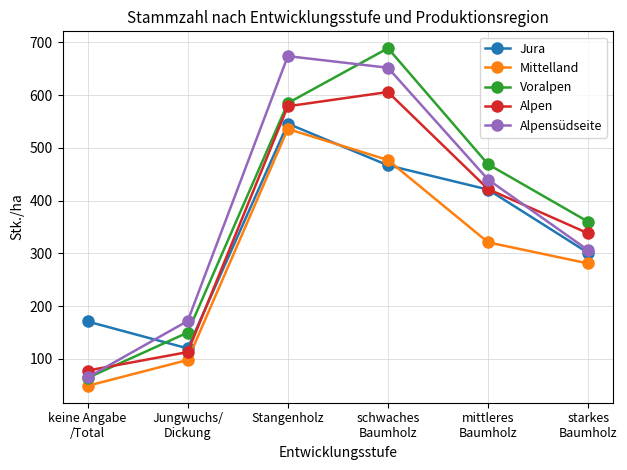

Where is Alpensüdseite nearest to the value 369?

starkes
Baumholz